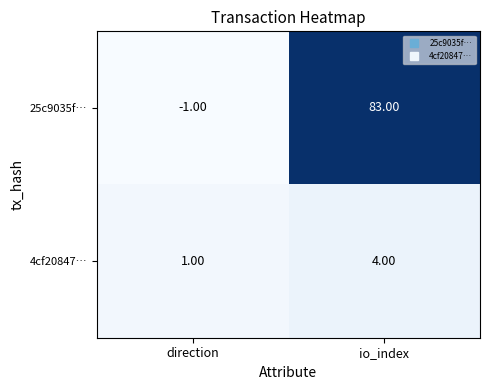

Which category has the lowest value across all series?

direction